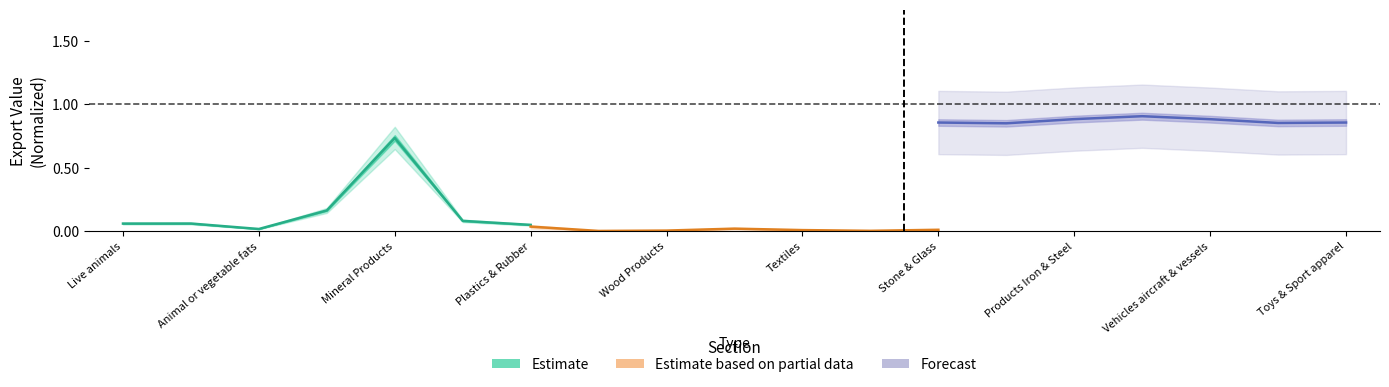

What is the average value of the Forecast series?

0.9